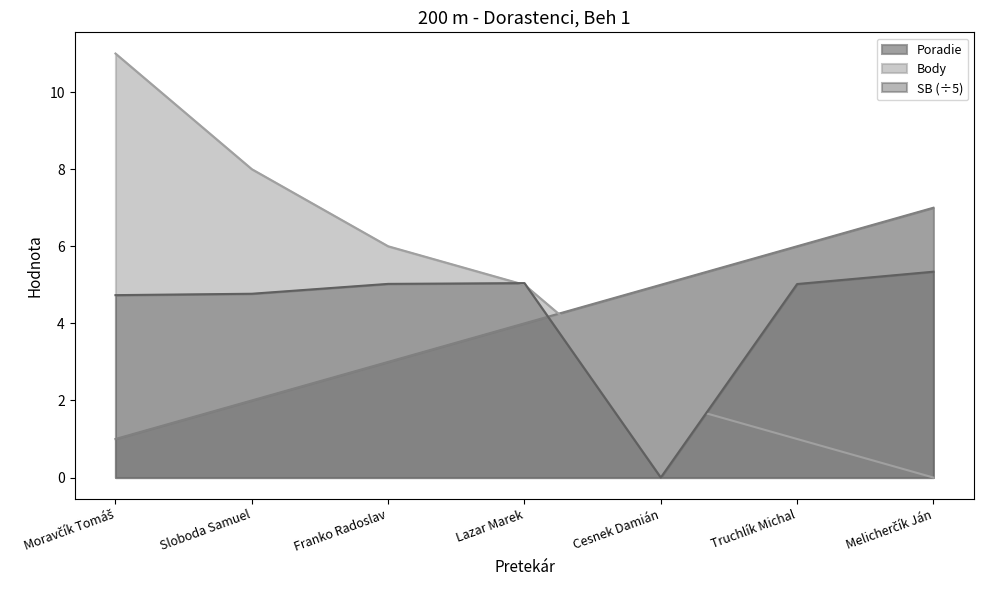

What is the label of the 6th point from the right?

Sloboda Samuel